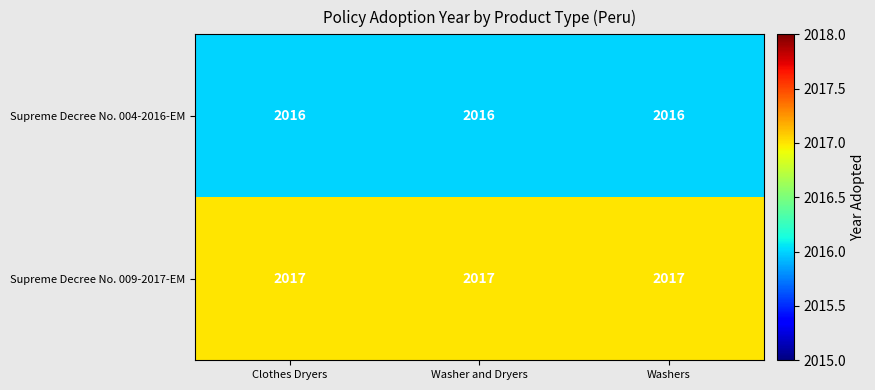

Read the Supreme Decree No. 009-2017-EM value at Washers.

2017